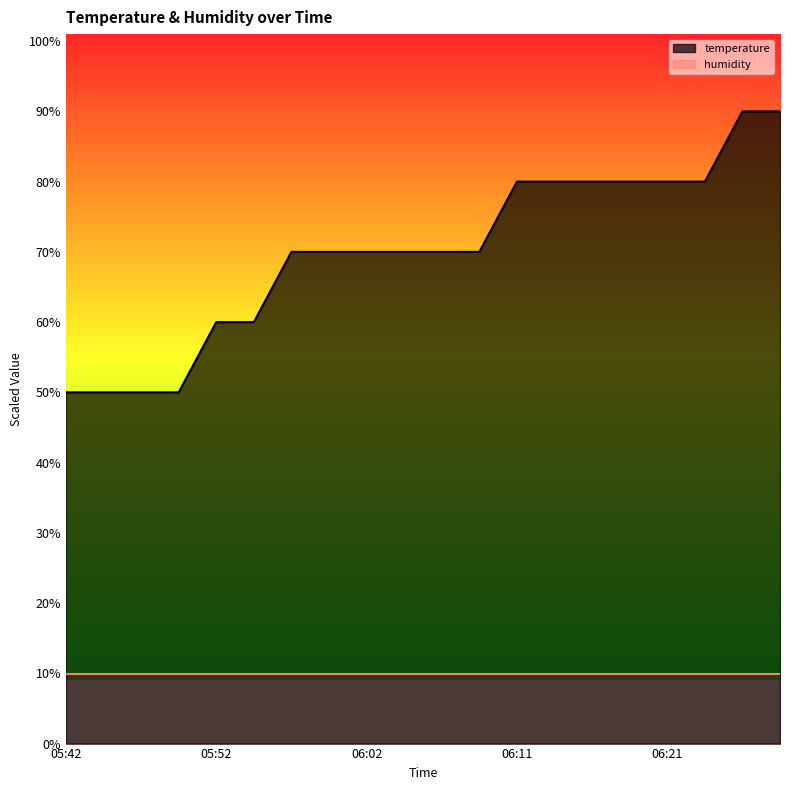

At which label does the data first exceed 69?

05:57